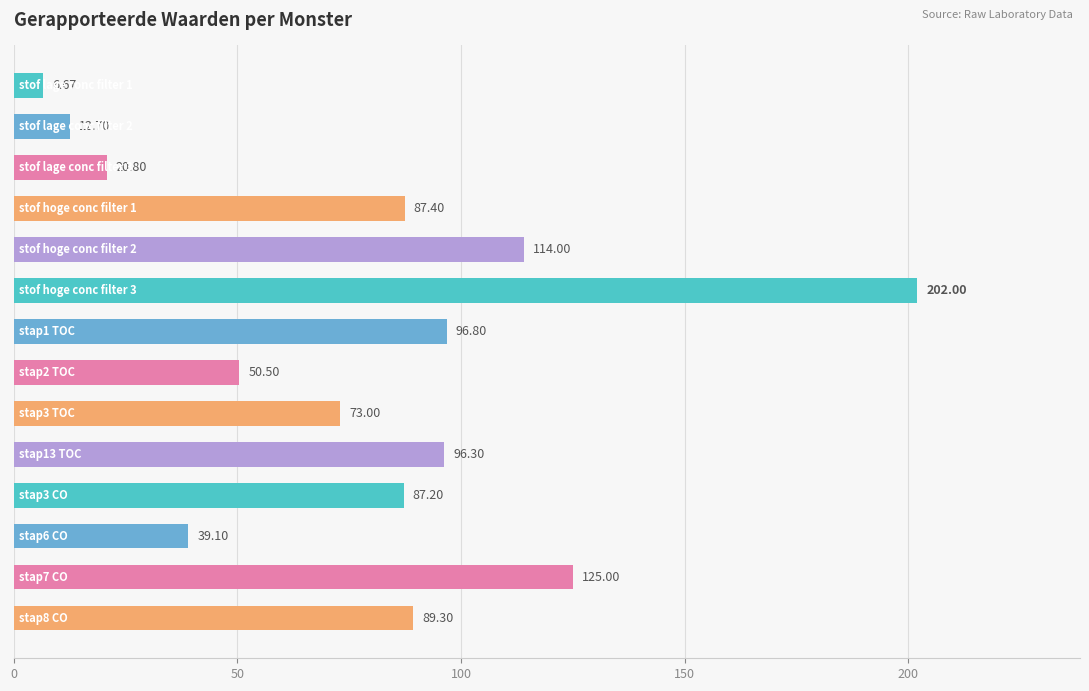

Are the bars grouped side by side (vs. stacked)?

No